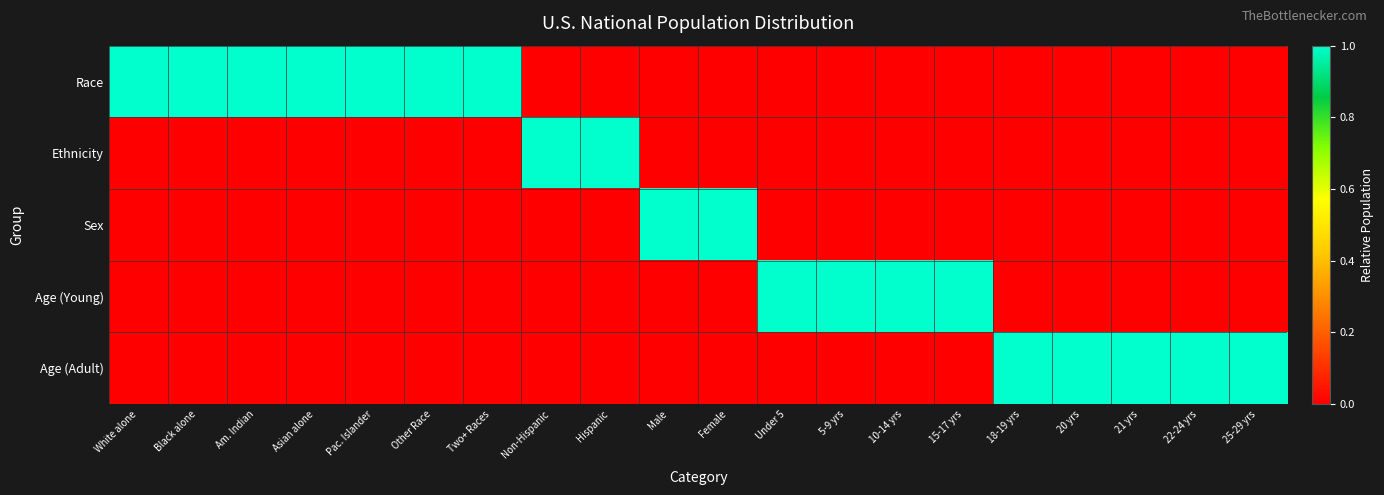

What is the spread (max minus min) of values at White alone?

1